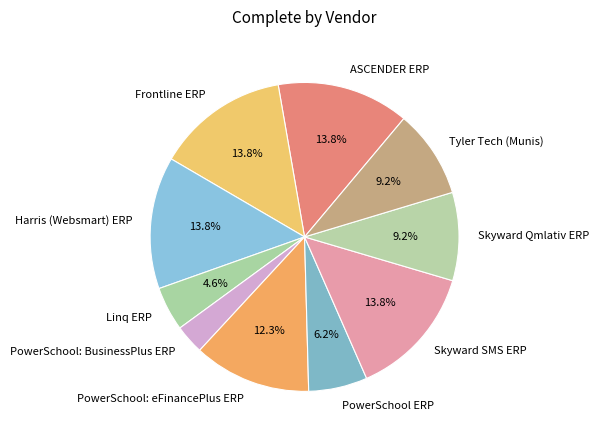

Between Tyler Tech (Munis) and ASCENDER ERP, which is larger?

ASCENDER ERP